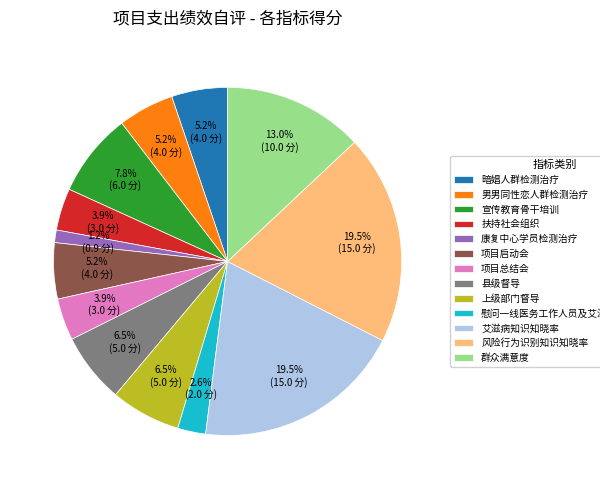

Count the number of slices in the pie.

13